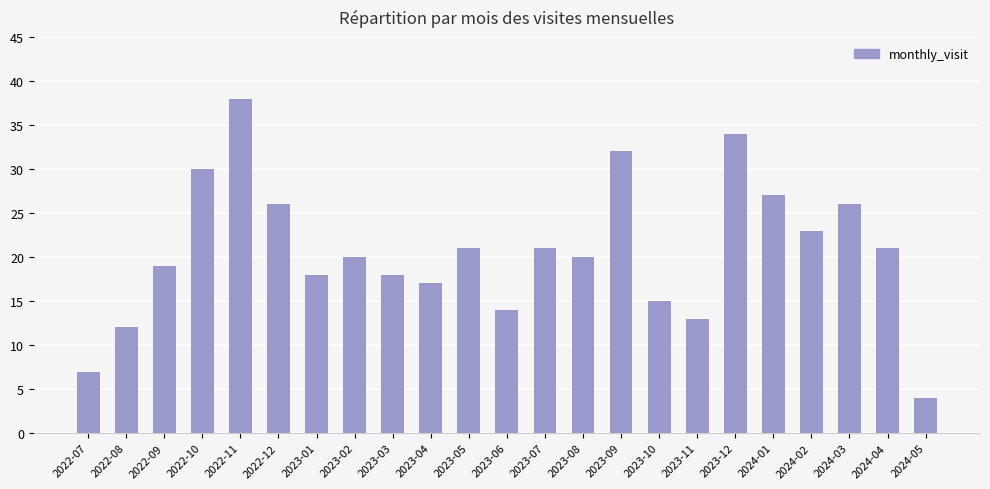

How many categories are shown in the chart?

23